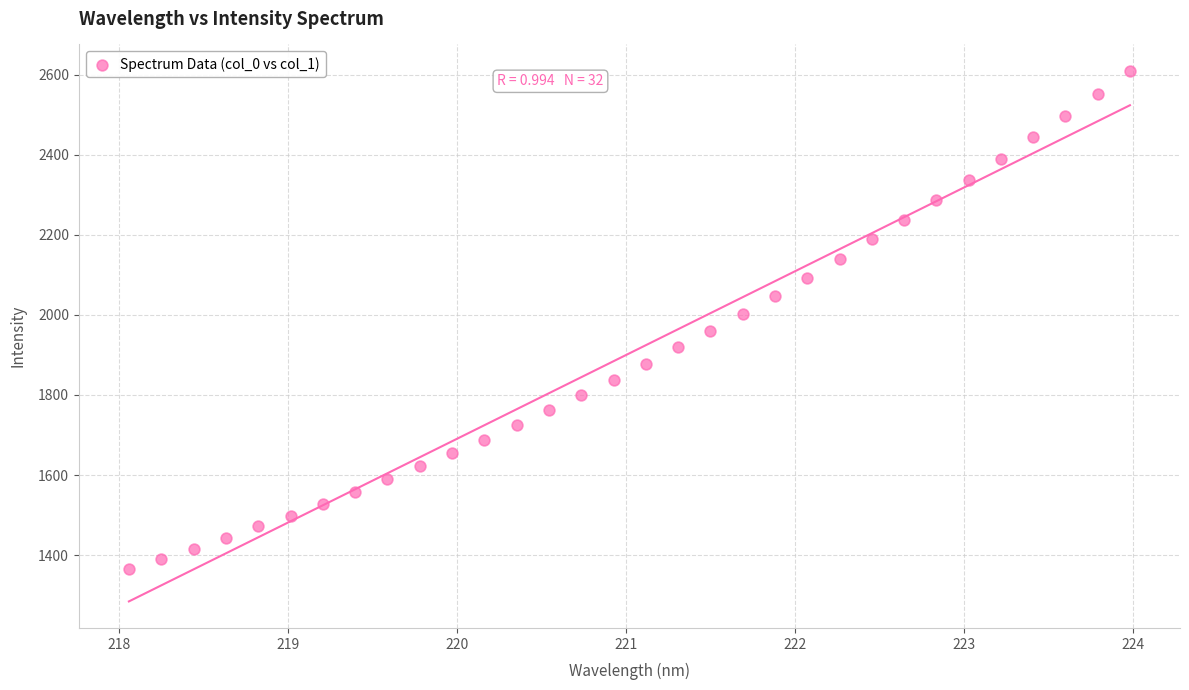

What is the range of Y values (max minus min)?

1243.0